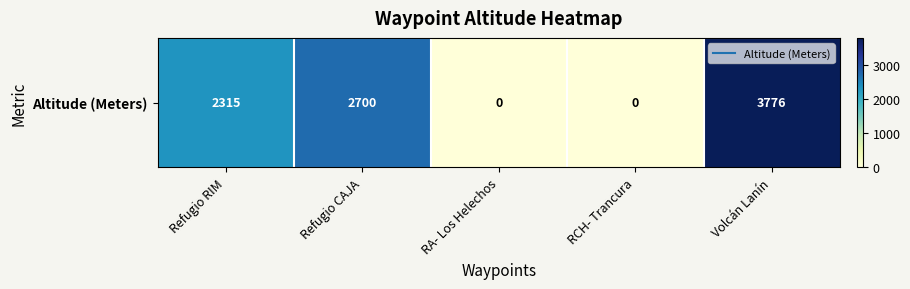

Reading left to right, extract all data points from this chart.

2315	2700	0	0	3776